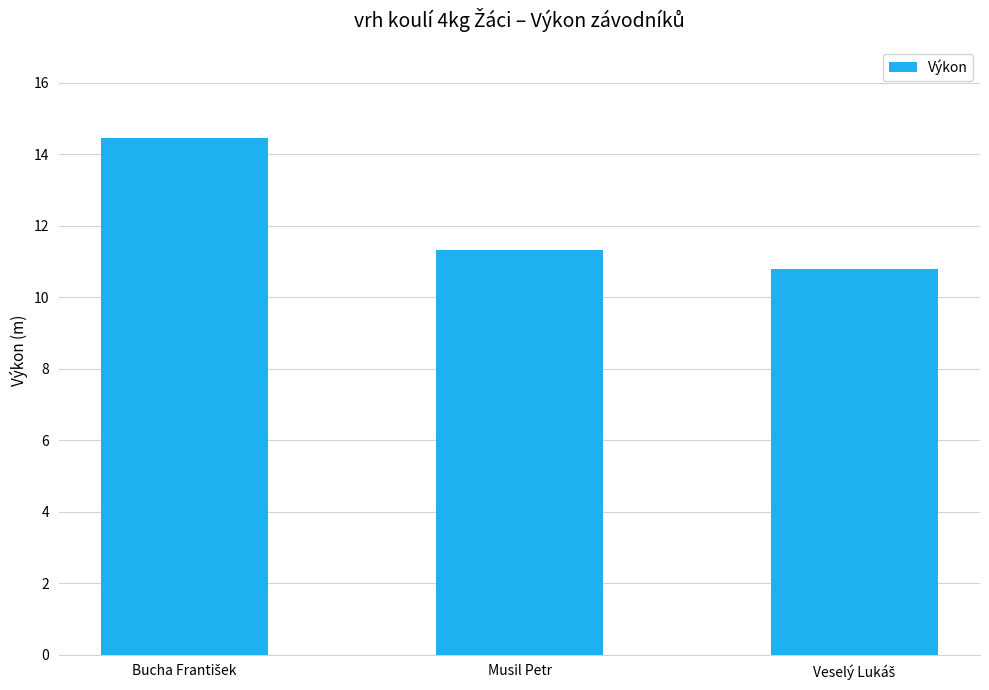

Reading right to left, extract all data points from this chart.

10.8	11.3	14.4